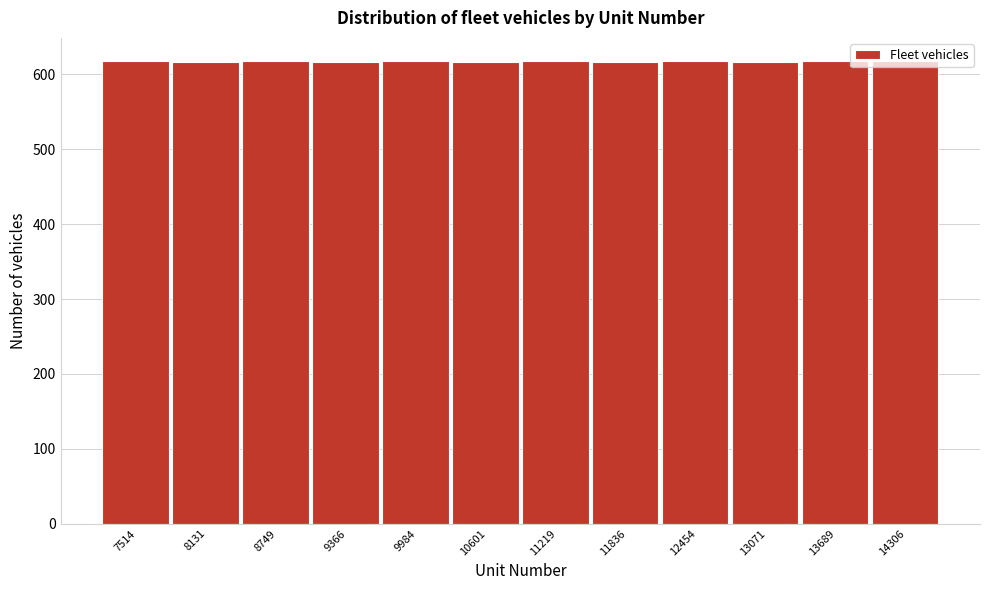

The value at 9366 is 617. True or false?

True